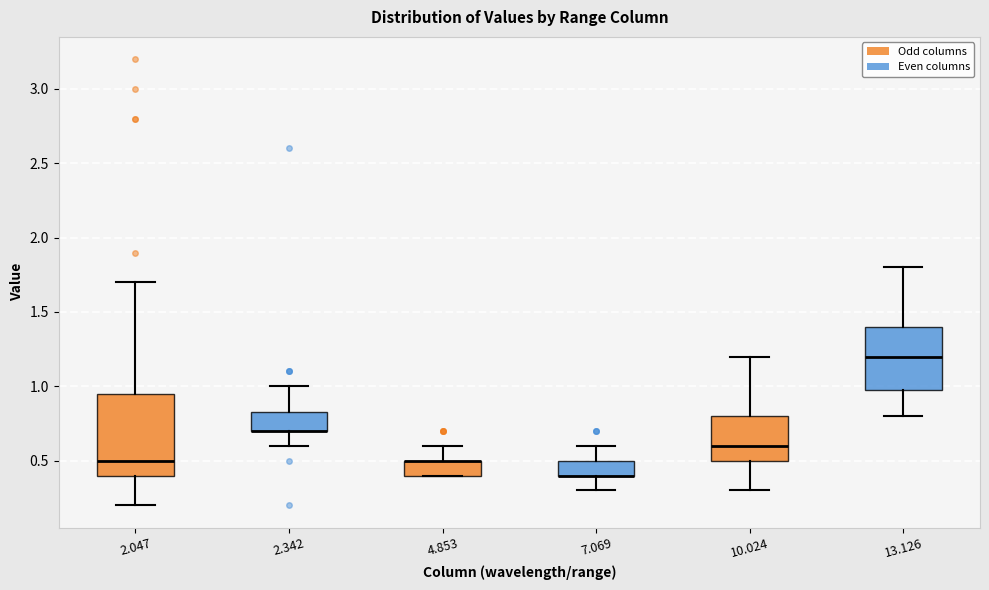

Where does the lower whisker of the box at x = 2.342 end on the y-axis? The values are not printed on the chart, so give them approximately, as read against the axis.

0.60